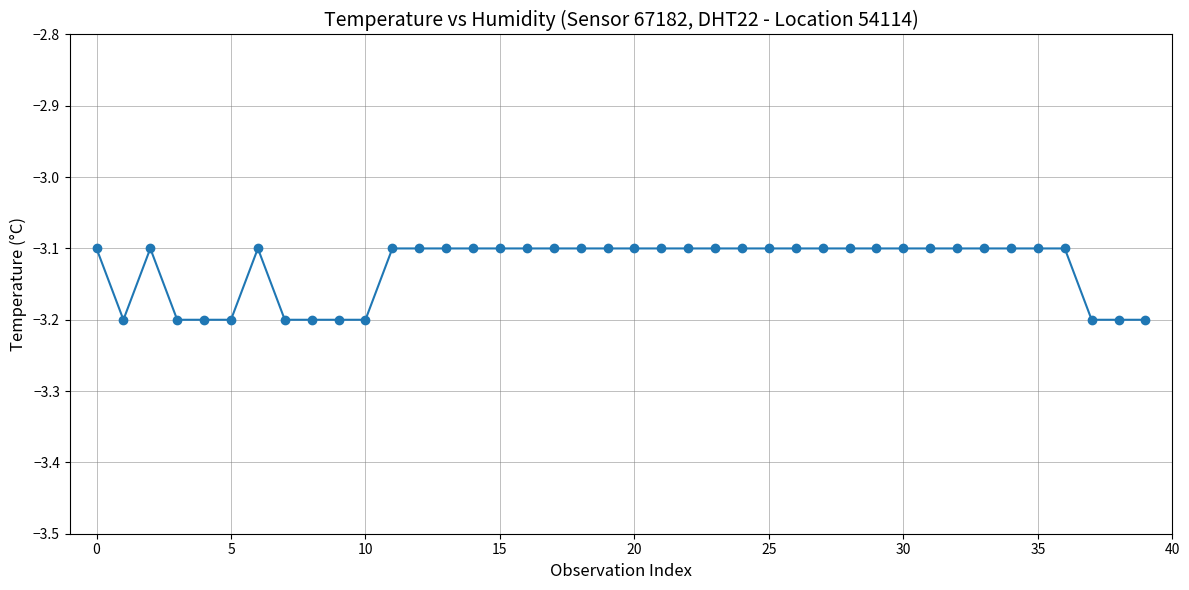

What is the smallest value displayed?

-3.2